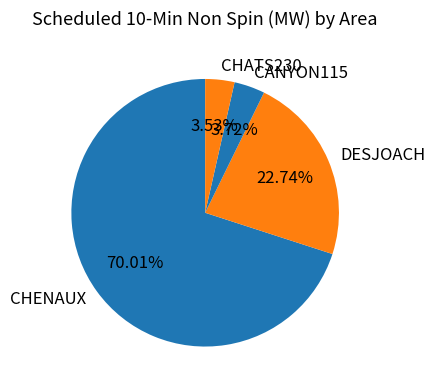

Which category has the biggest portion of the pie?

CHENAUX